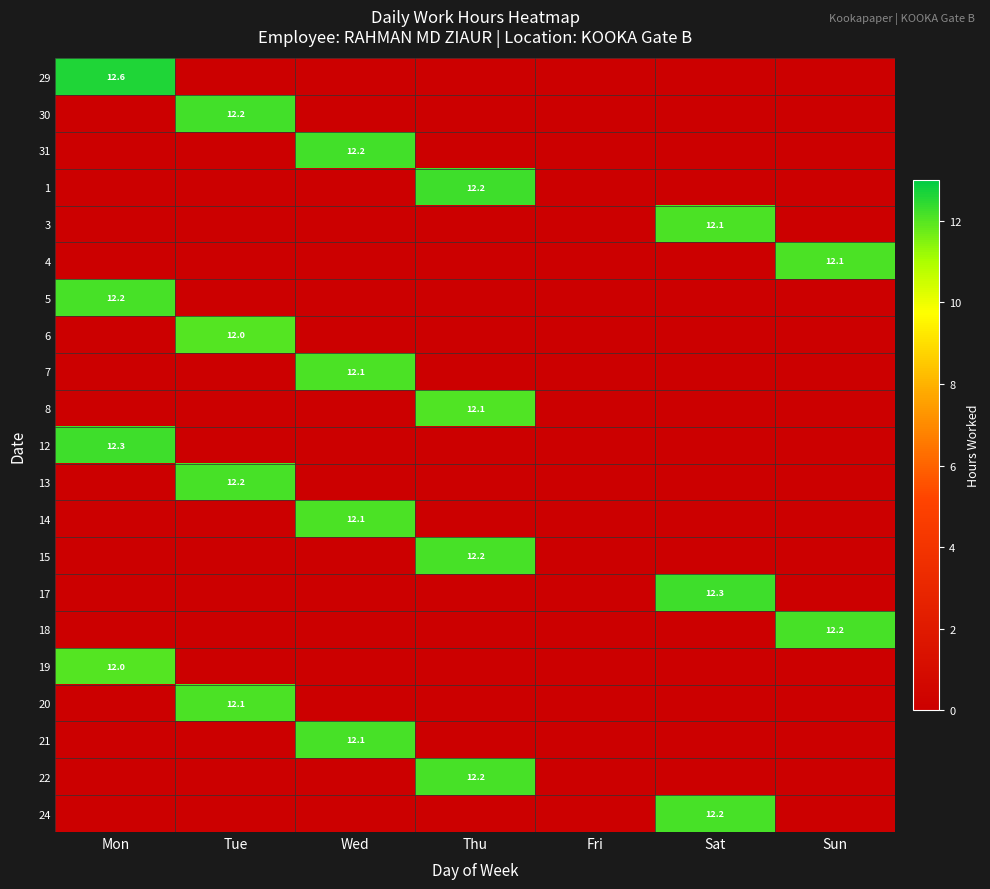

The 6 series shows 5.4 at Tue. True or false?

False